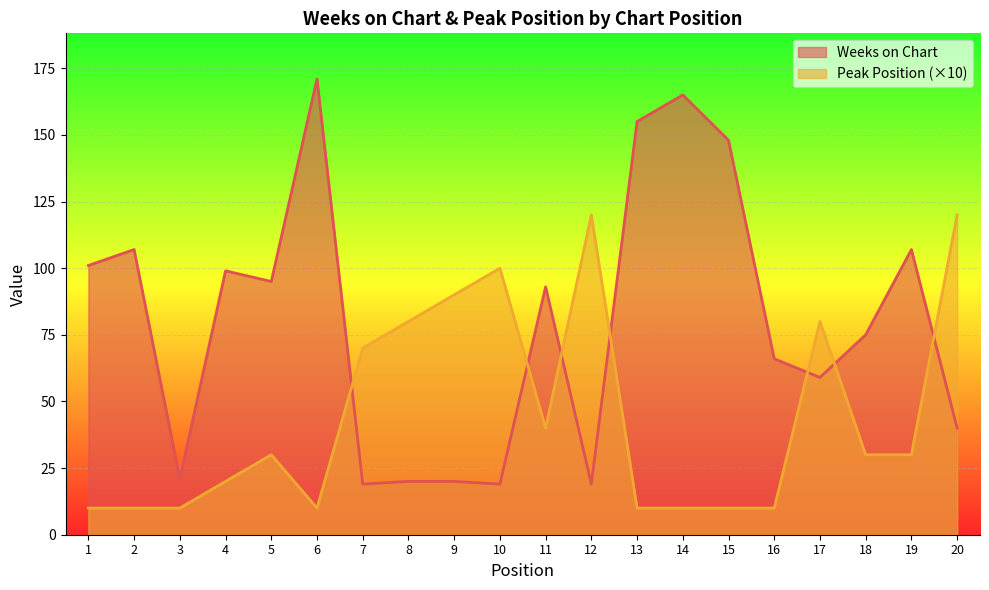

Between which two adjacent categories do Peak Position and Weeks on Chart first intersect?

6 and 7